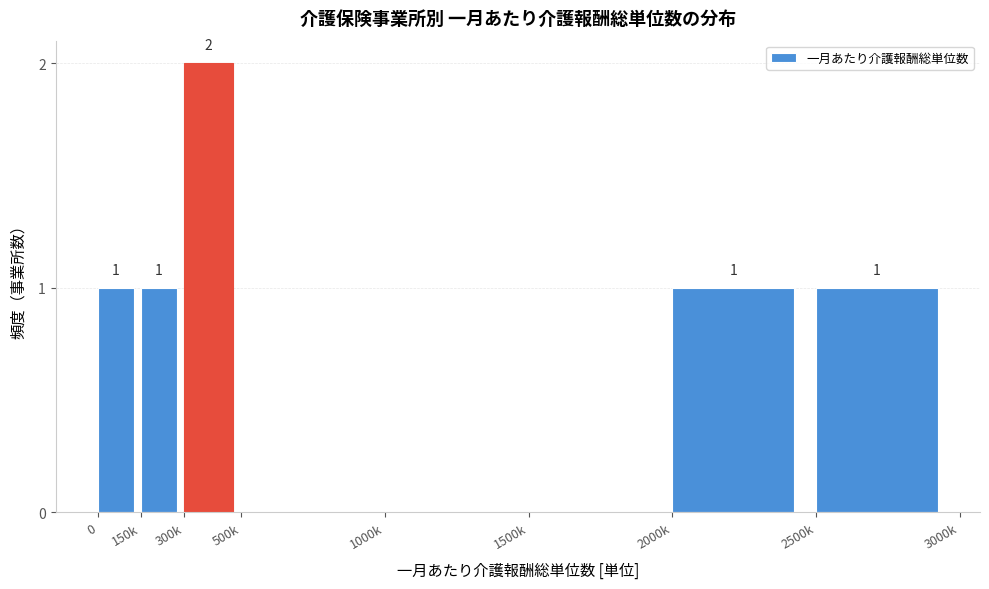

Reading left to right, extract all data points from this chart.

0=1	150k=1	300k=2	500k=0	1000k=0	1500k=0	2000k=1	2500k=1